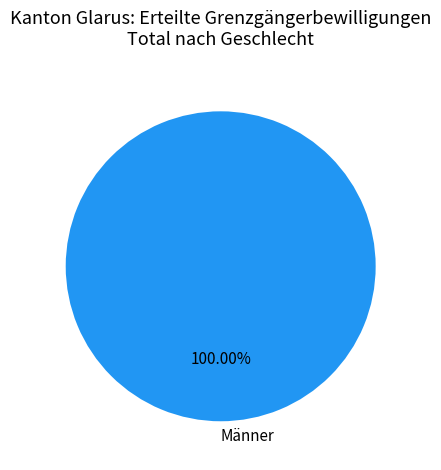

Which slice represents more than half of the pie?

Männer